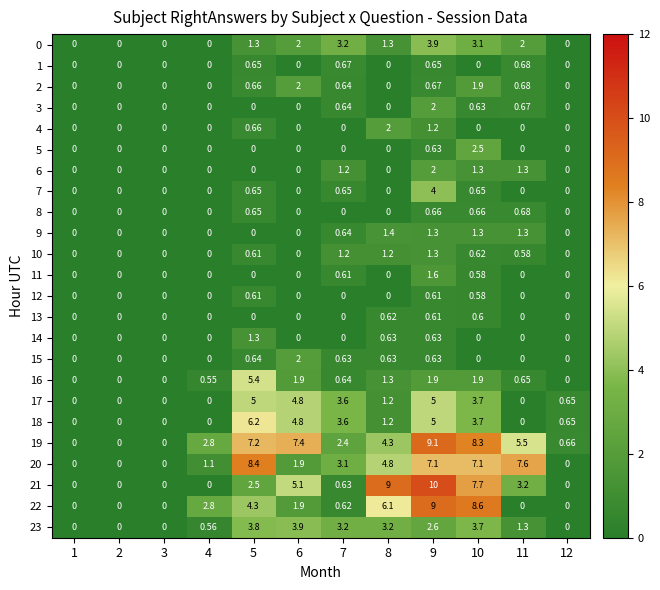

Is the value of 4 at 8 greater than the value of 9 at 7?

Yes